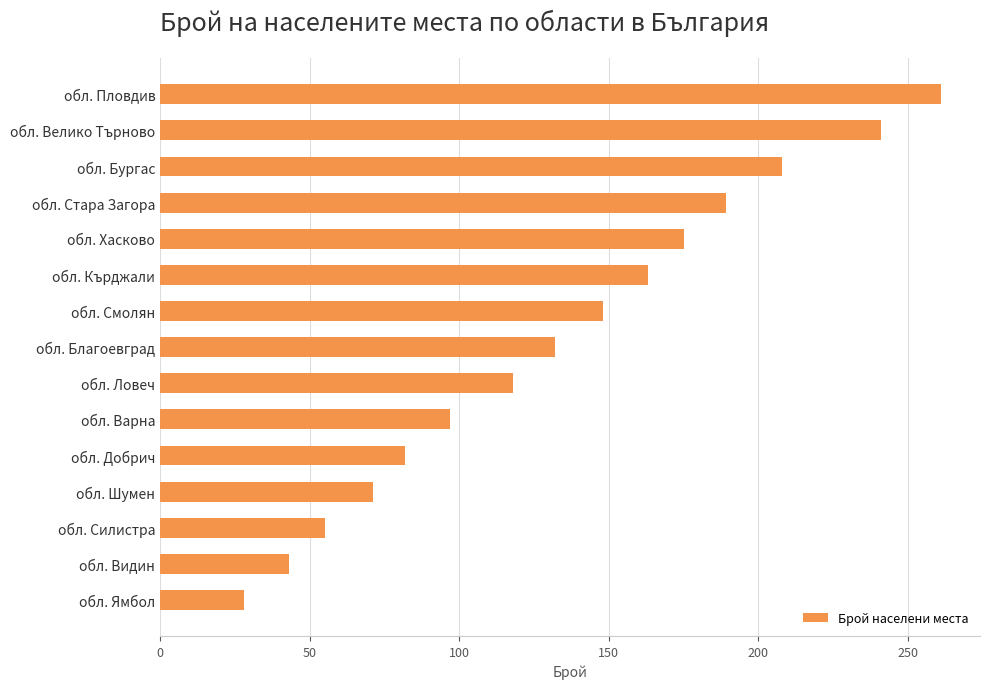

List the labels in order of value, largest first.

обл. Пловдив, обл. Велико Търново, обл. Бургас, обл. Стара Загора, обл. Хасково, обл. Кърджали, обл. Смолян, обл. Благоевград, обл. Ловеч, обл. Варна, обл. Добрич, обл. Шумен, обл. Силистра, обл. Видин, обл. Ямбол